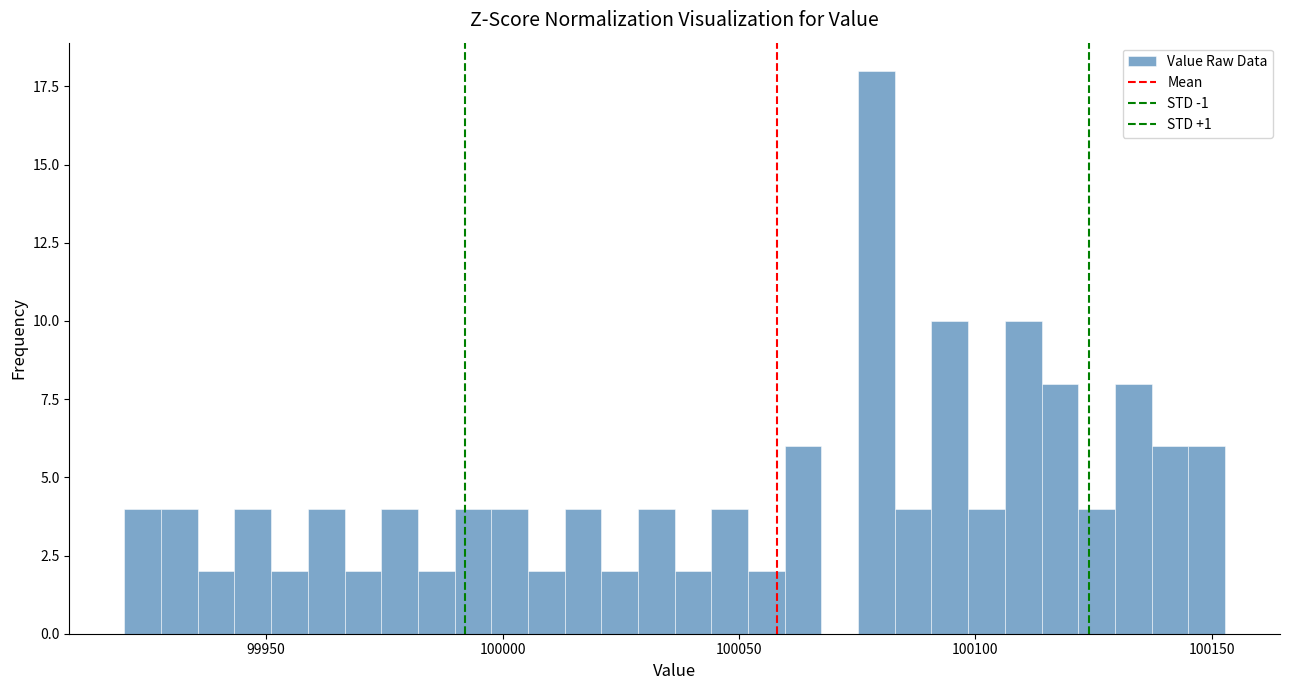

Read against the x-axis, roughly where is the centre of the tallest bar?

100080